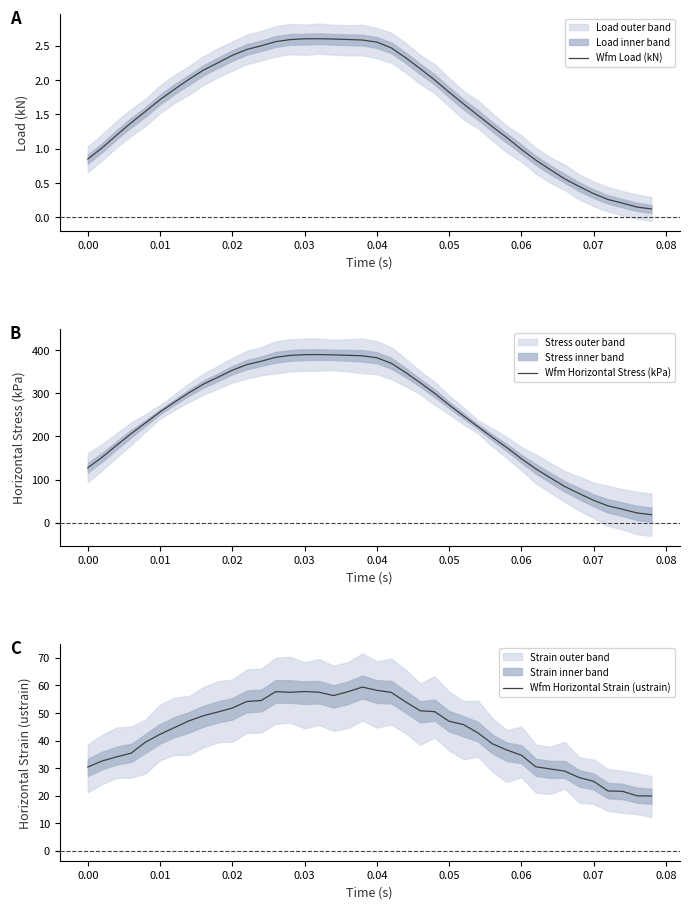

The value of Wfm Load (kN) at 0.03 is 2.6. True or false?

True